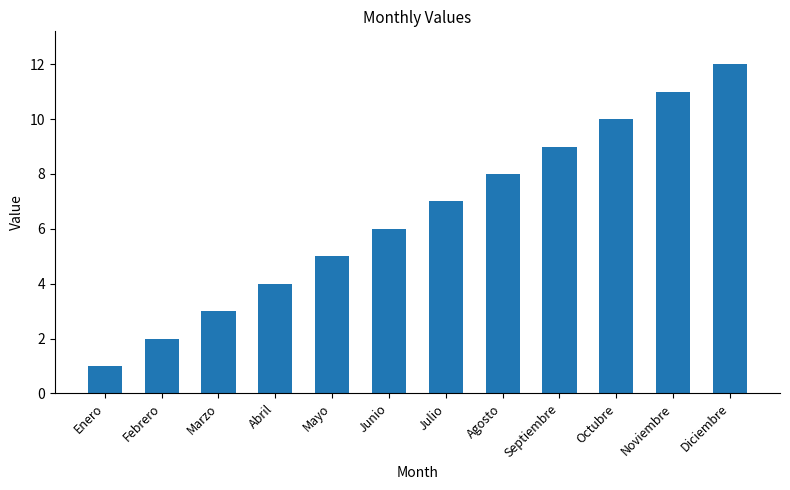

List the labels in order of value, largest first.

Diciembre, Noviembre, Octubre, Septiembre, Agosto, Julio, Junio, Mayo, Abril, Marzo, Febrero, Enero